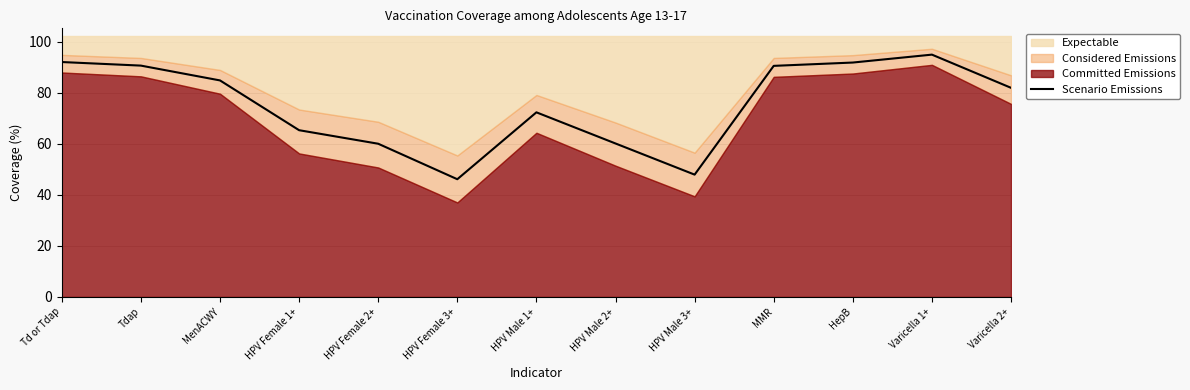

What is the label of the 4th point from the right?

MMR